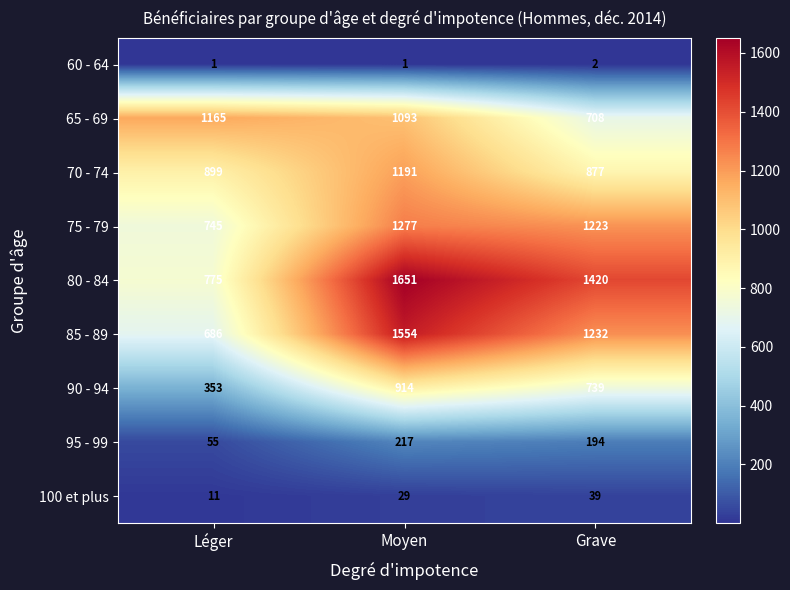

Reading right to left, list all the values displayed in this chart.

60 - 64: 2	1	1
65 - 69: 708	1093	1165
70 - 74: 877	1191	899
75 - 79: 1223	1277	745
80 - 84: 1420	1651	775
85 - 89: 1232	1554	686
90 - 94: 739	914	353
95 - 99: 194	217	55
100 et plus: 39	29	11